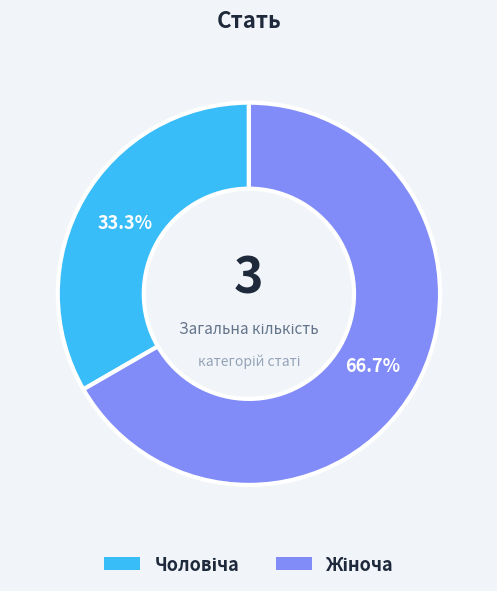

Is there a majority slice in this chart?

Yes